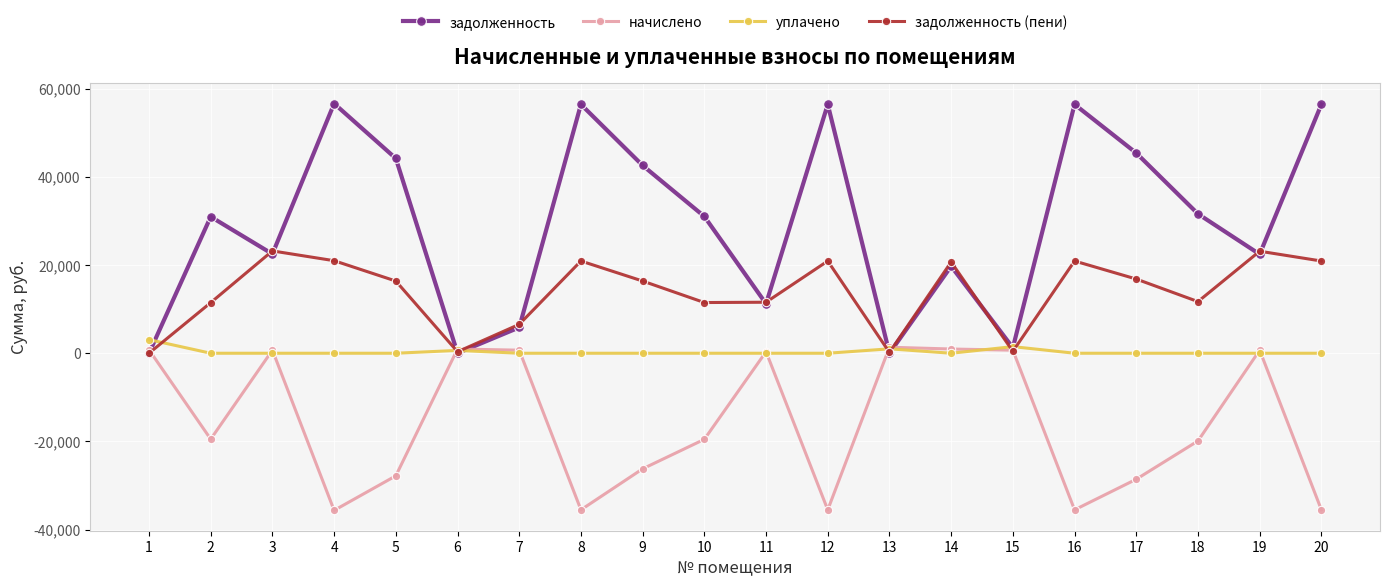

Which series has the largest range (max minus min)?

задолженность